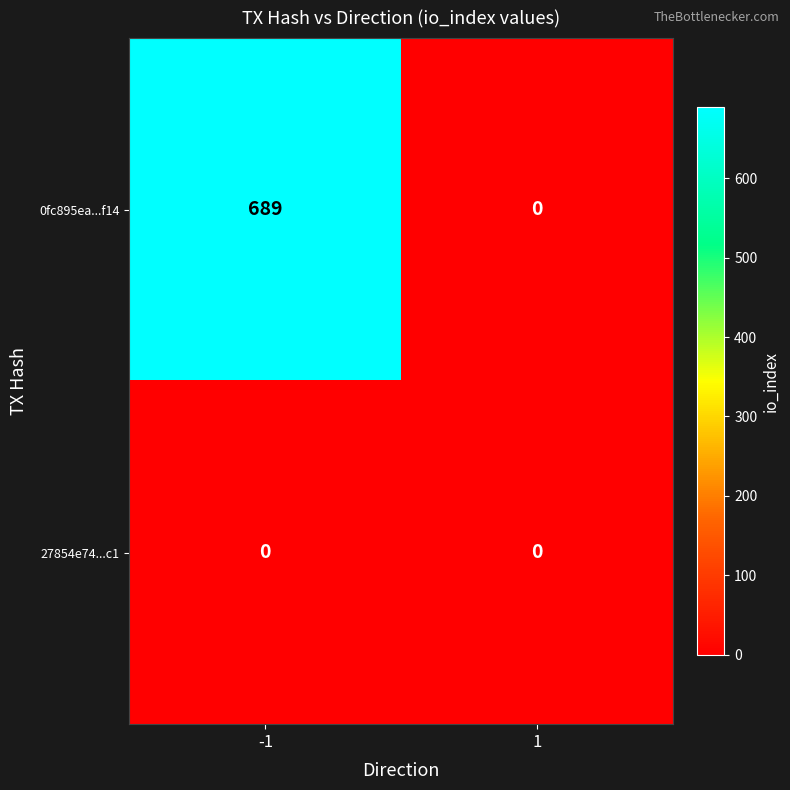

Which series has the largest range (max minus min)?

0fc895ea...f14